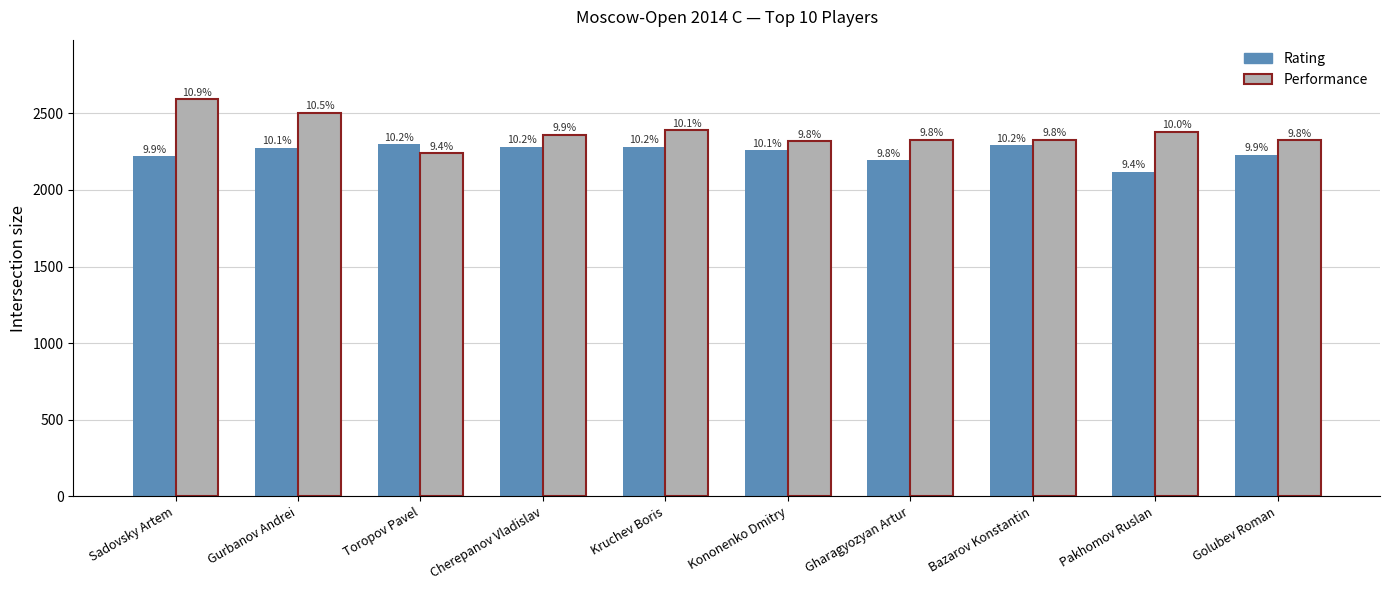

Which series changed the most between Gurbanov Andrei and Kruchev Boris?

Performance